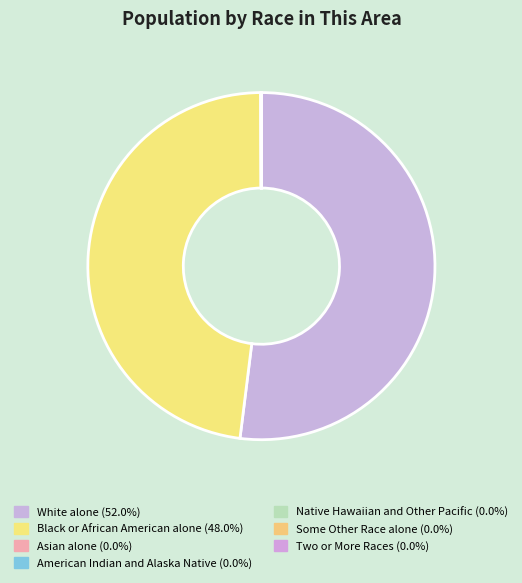

Combined, do Some Other Race alone and Two or More Races account for over 50%?

No